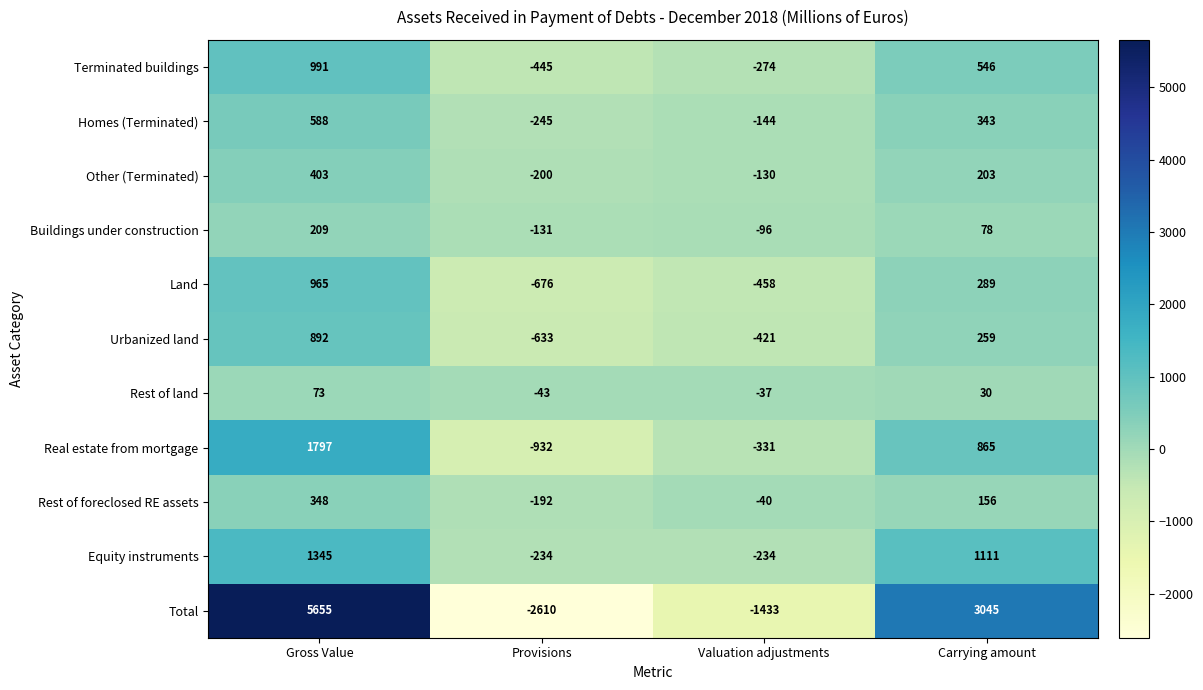

How many categories are shown in the chart?

4